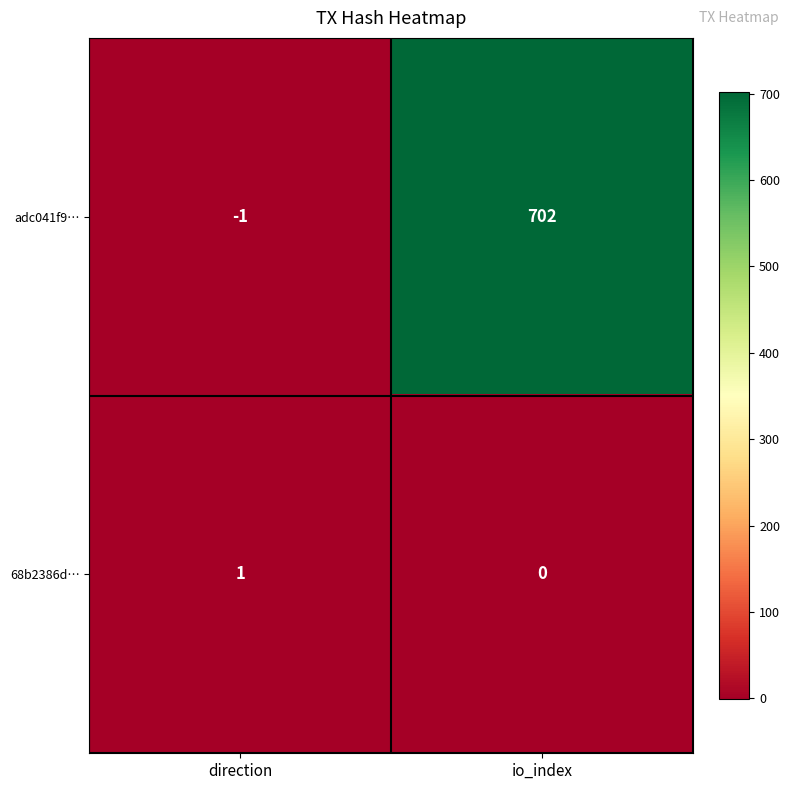

What is the sum of the adc041f9… values at direction and io_index?

701